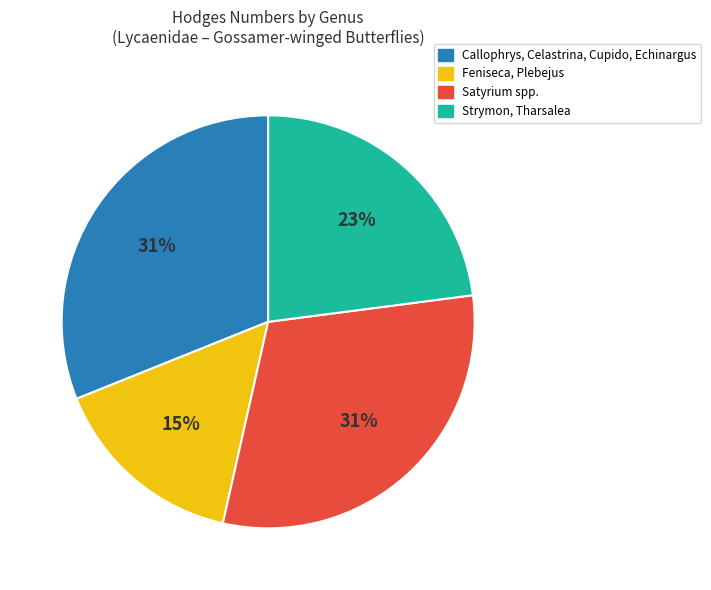

Is there a majority slice in this chart?

No